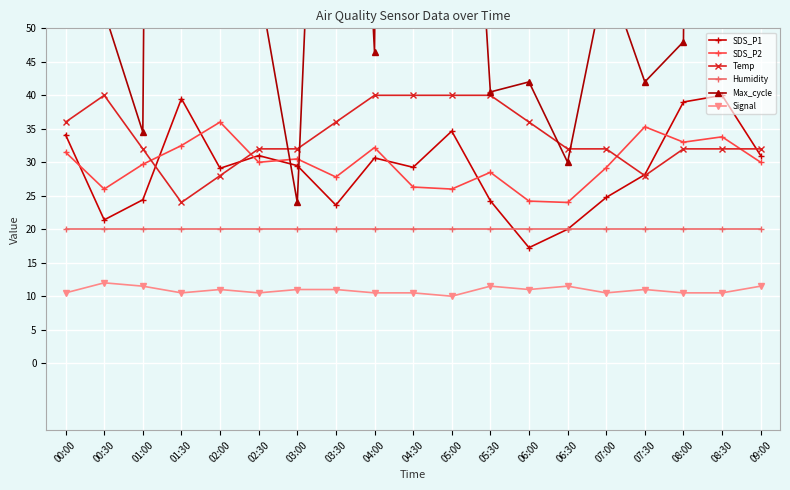

At how many categories does at least one series exceed 567?

3